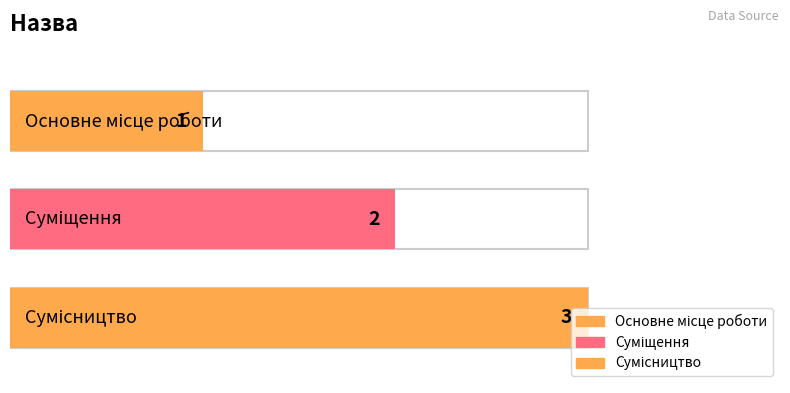

Does the chart contain any negative values?

No